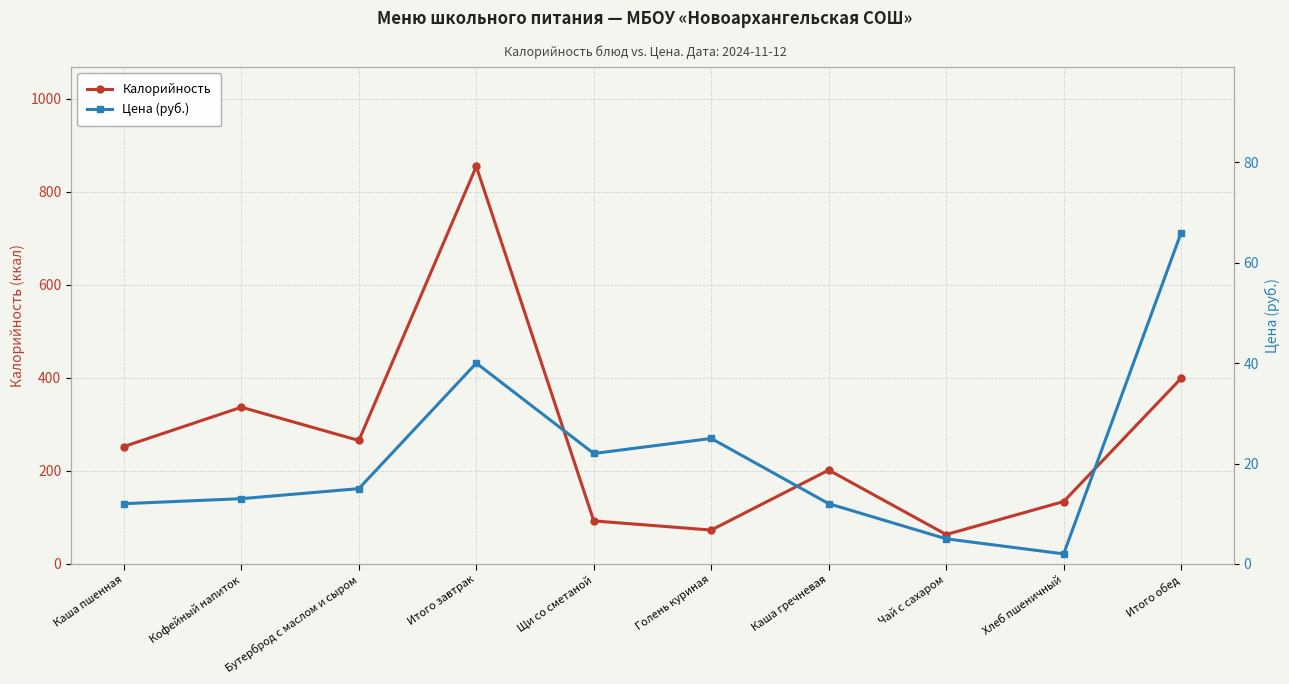

How many categories are shown in the chart?

10